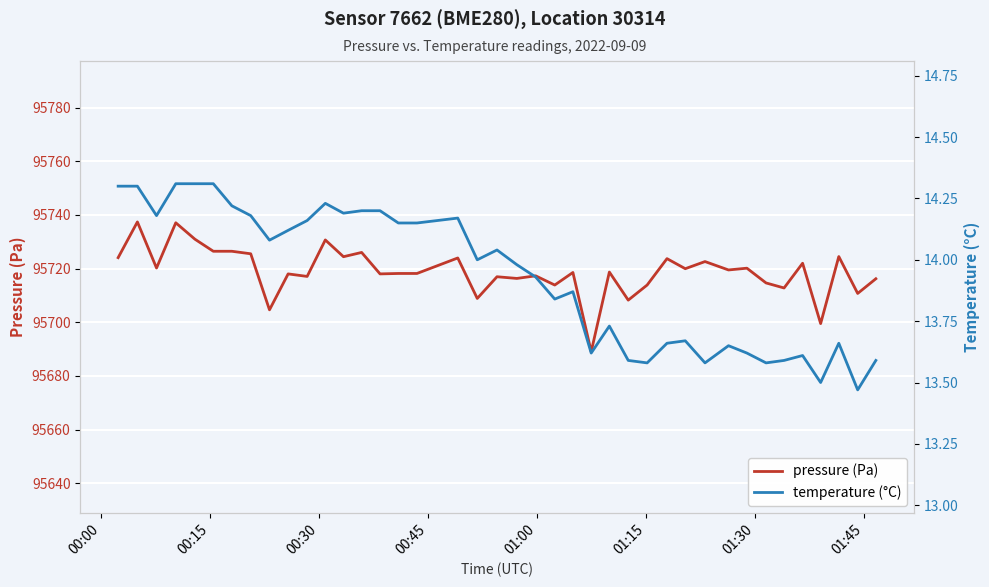

What are all the series names shown in the legend?

pressure (Pa), temperature (°C)